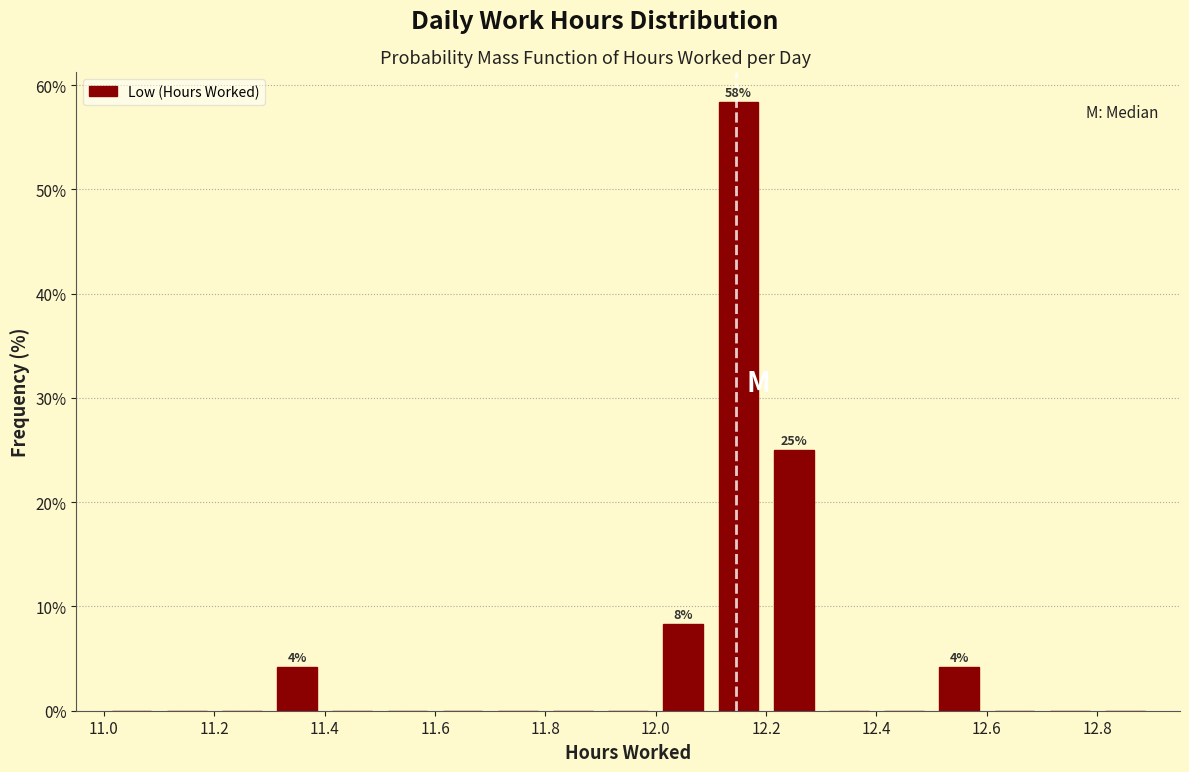

Which range on the x-axis has the tallest bar?

12.1 to 12.2